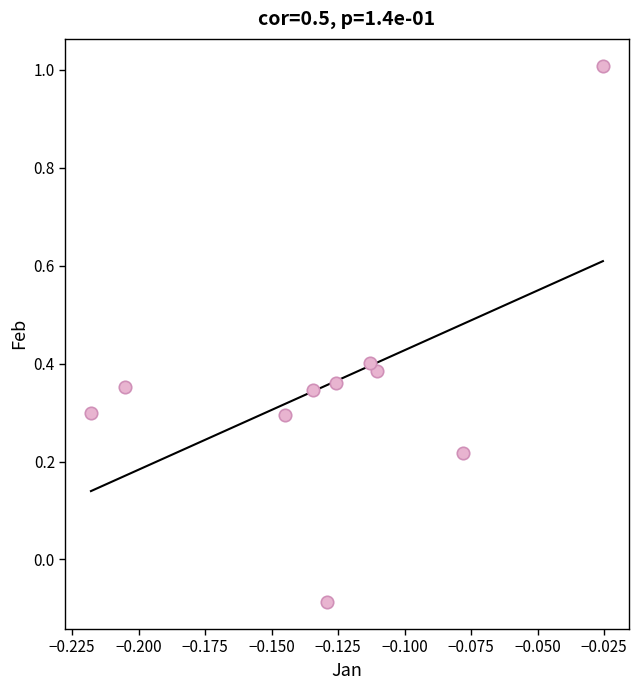

What is the range of Y values (max minus min)?

1.1